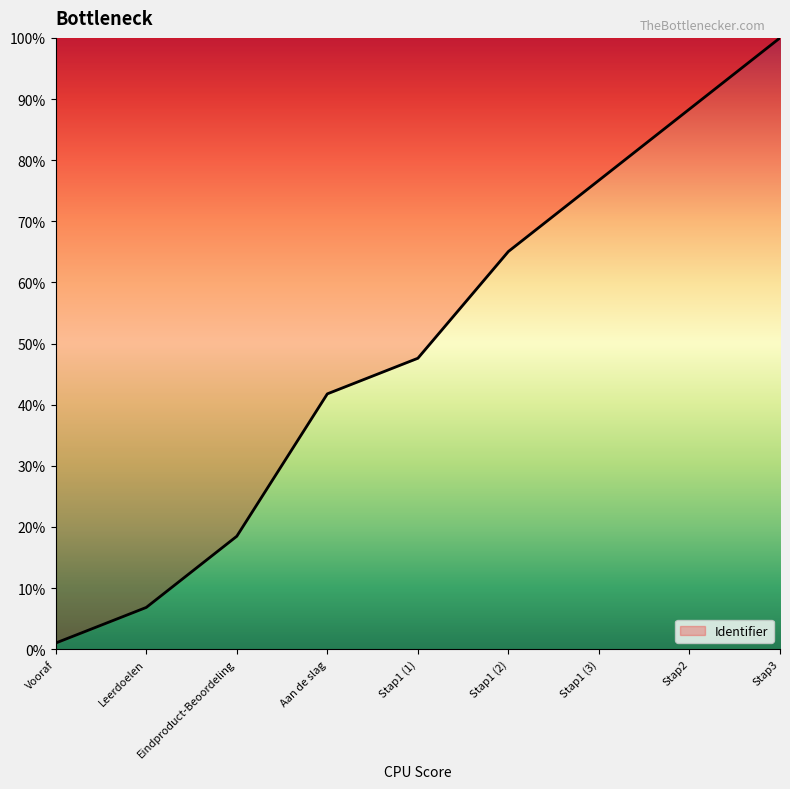

What is the average value?

49.5